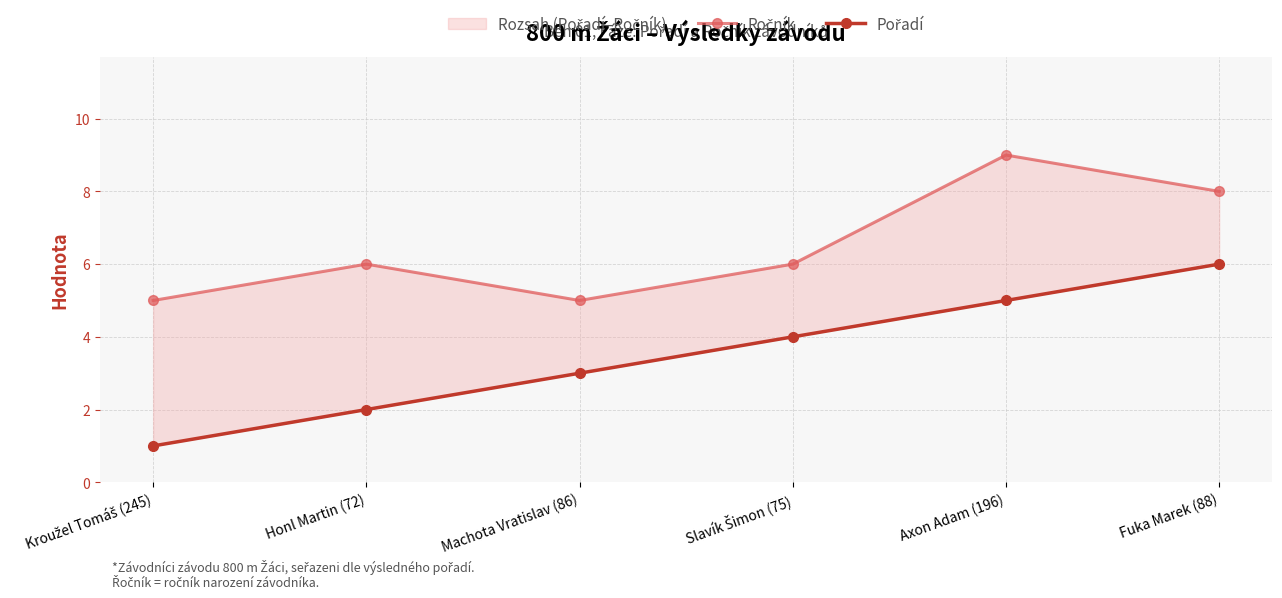

What is the label of the 4th point from the left?

Slavík Šimon (75)